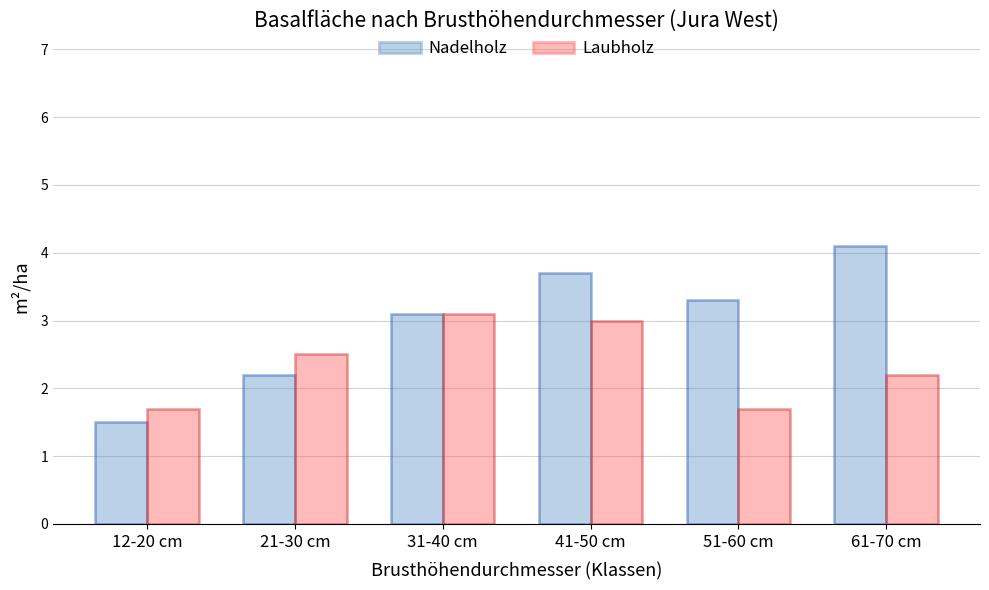

What is the average value of the Laubholz series?

2.4